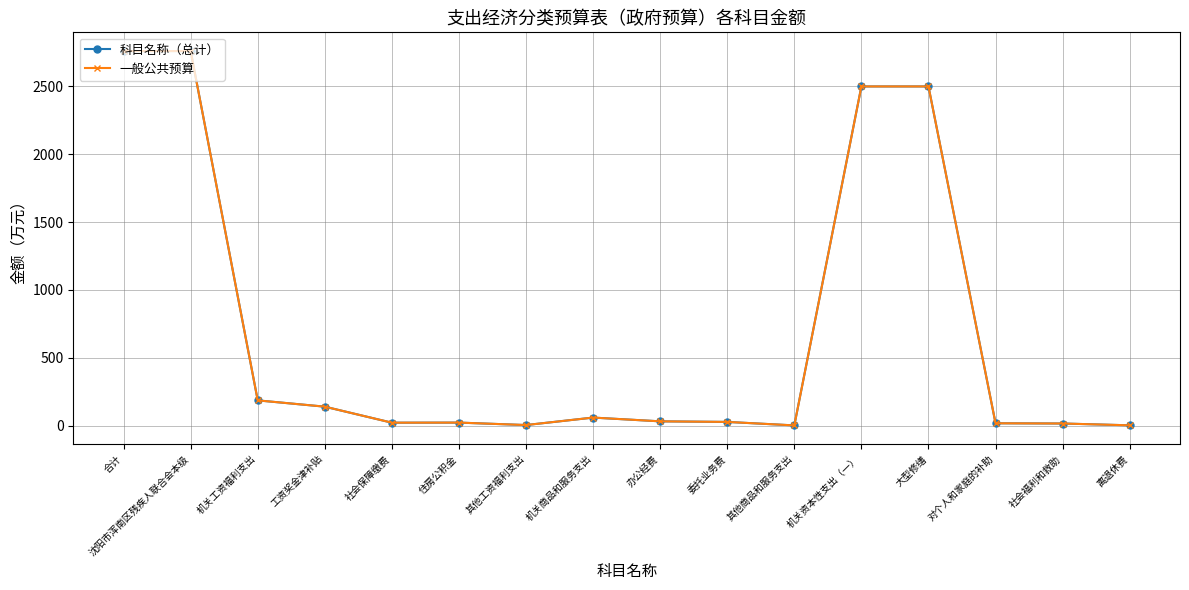

At how many categories does at least one series exceed 1852?

4